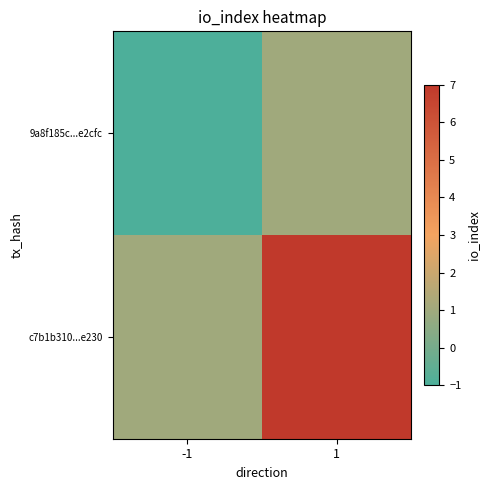

At how many categories does at least one series exceed 0?

2